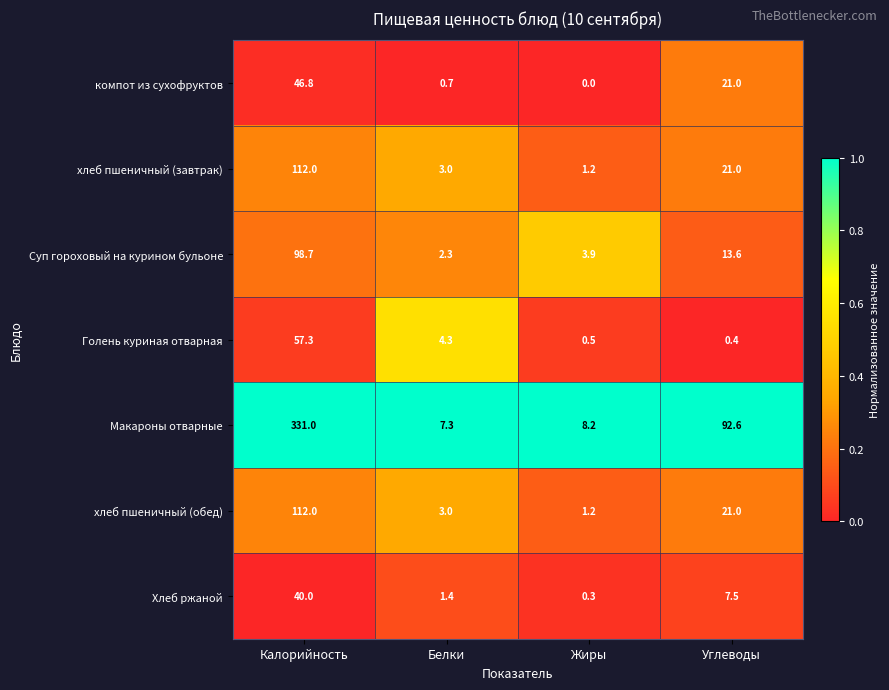

Which series has the widest spread of values?

Макароны отварные